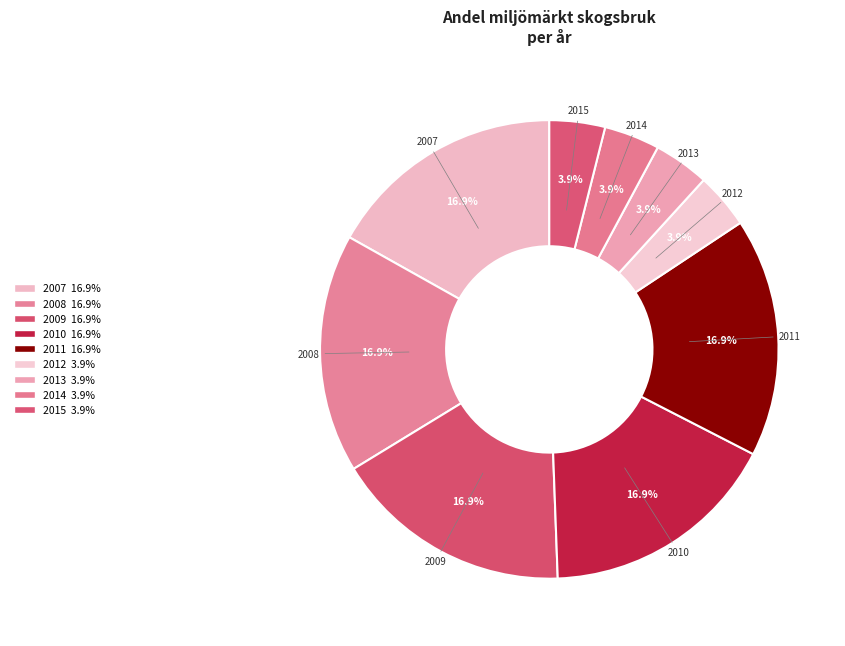

Between 2011 and 2014, which is larger?

2011